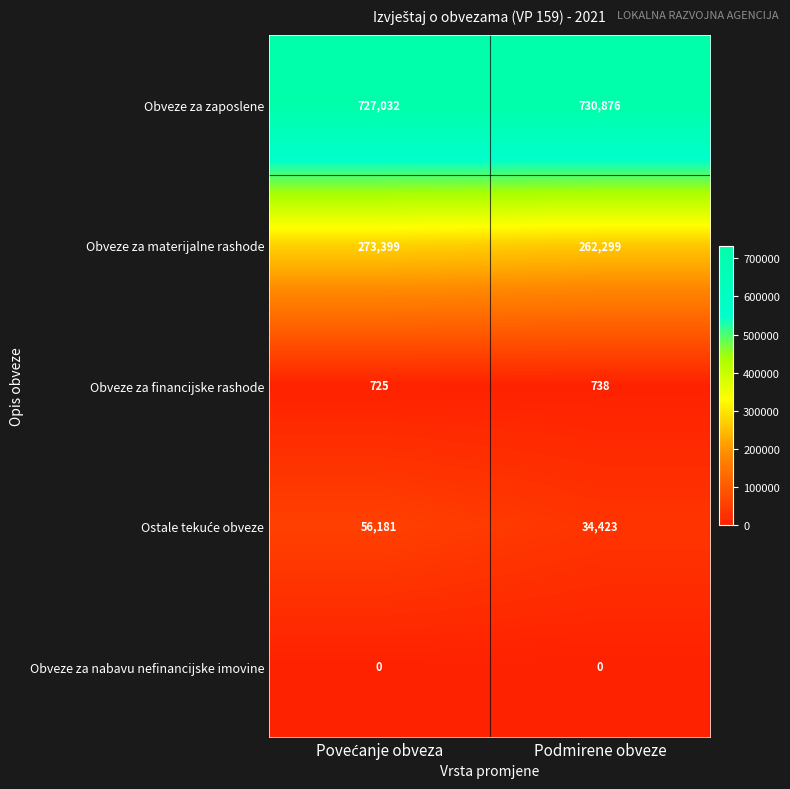

True or false: Obveze za zaposlene has a value of 1134764 at Podmirene obveze.

False